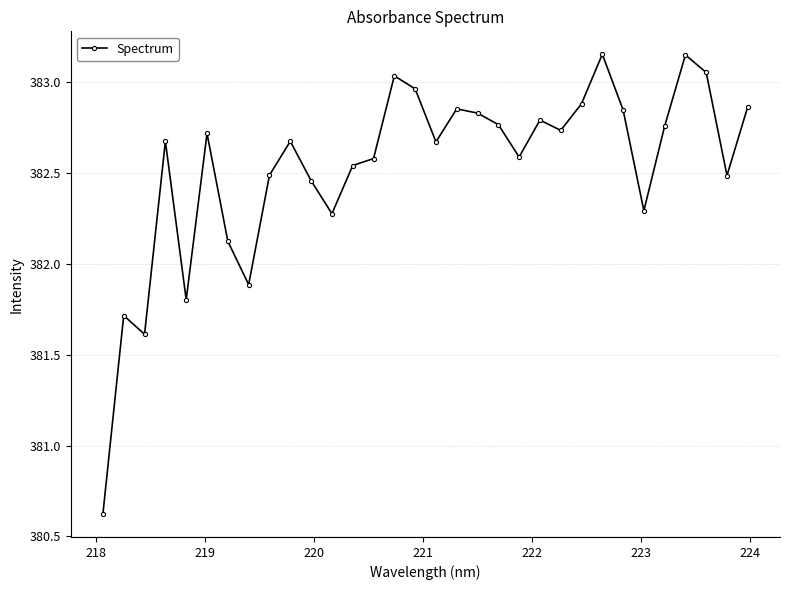

What is the difference between the second highest and second lowest values?

1.5